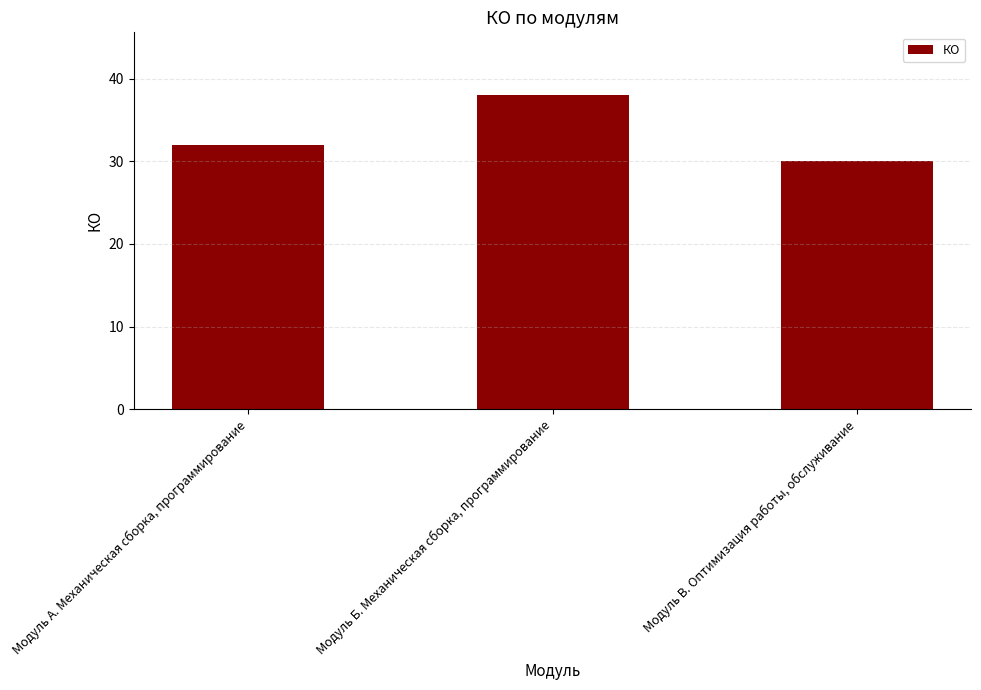

What is the greatest value displayed?

38